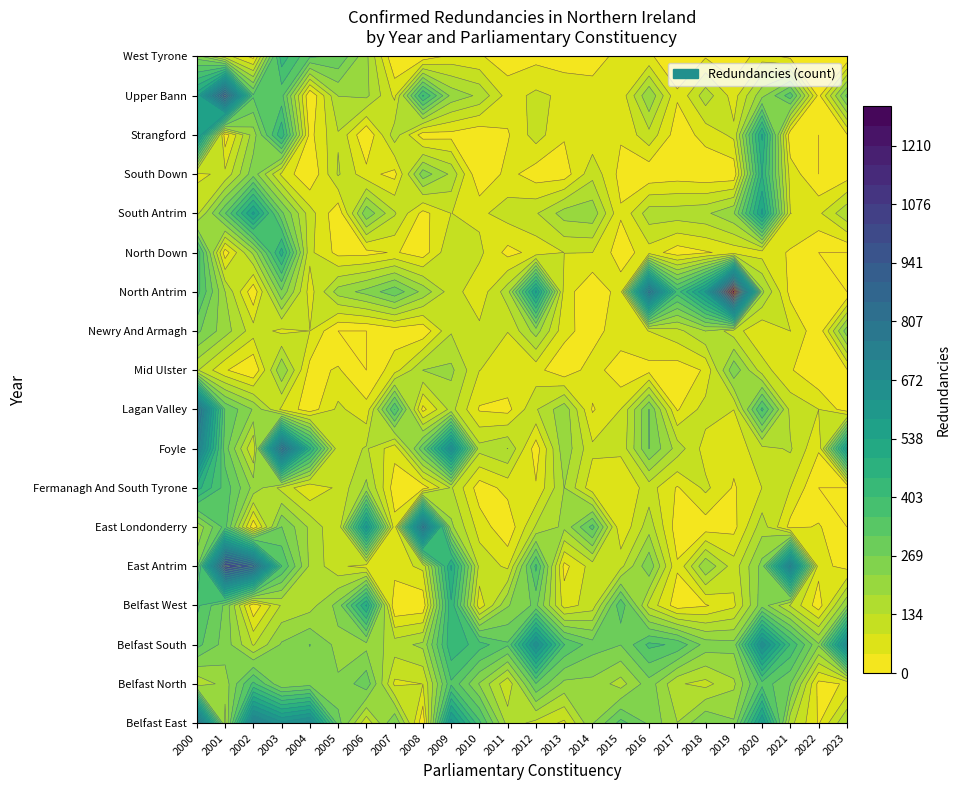

Which series changed the most between 2011 and 2020?

Strangford